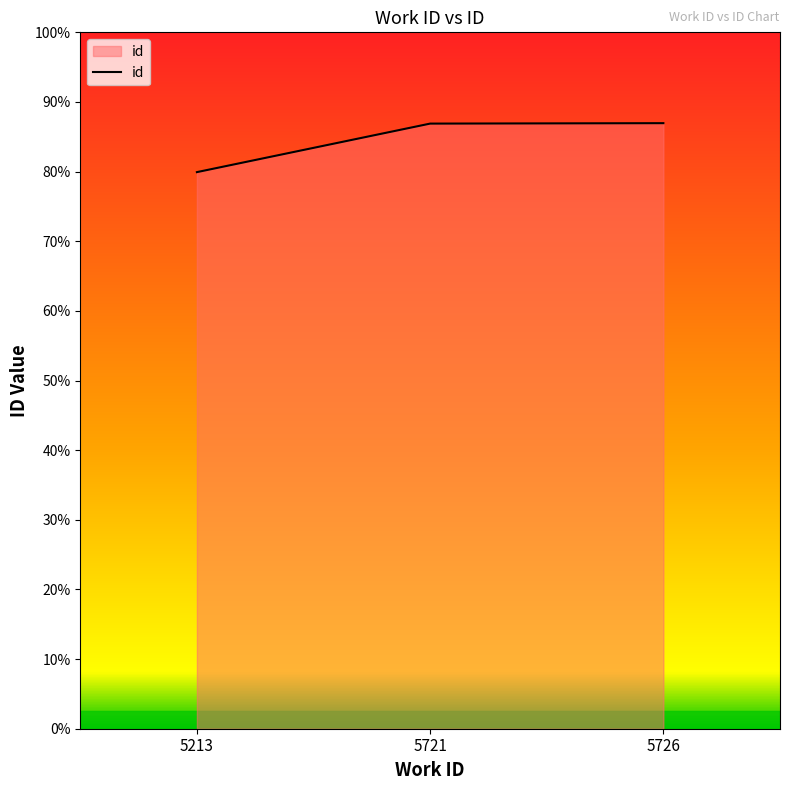

Rank the categories by value from highest to lowest.

5726, 5721, 5213